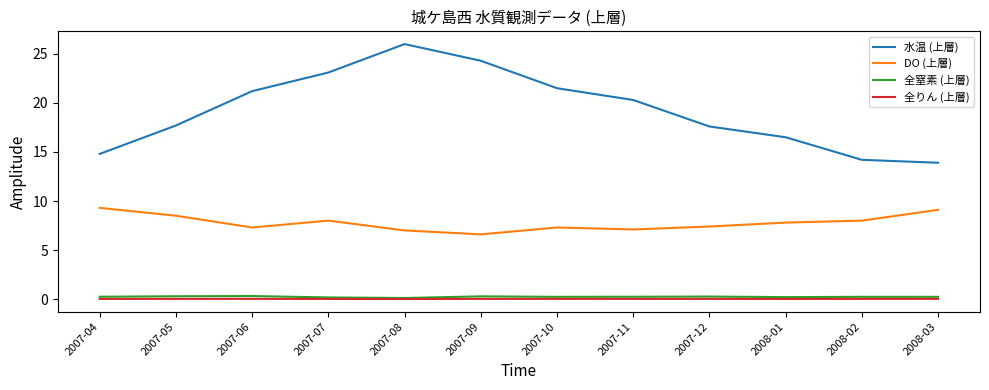

Which series has the largest total across all categories?

水温 (上層)